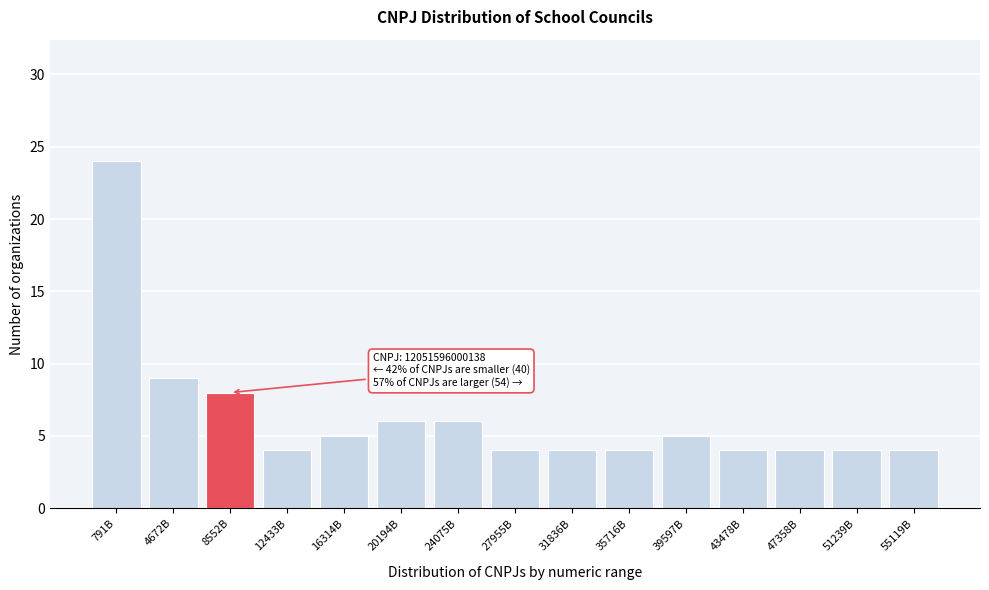

Reading left to right, list all the values displayed in this chart.

24	9	8	4	5	6	6	4	4	4	5	4	4	4	4